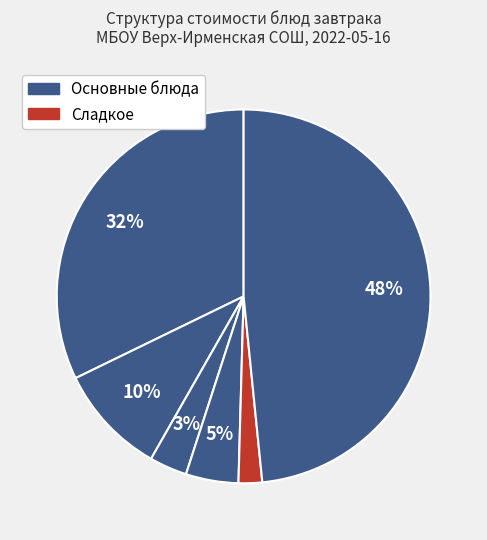

How many slices are in this pie chart?

6